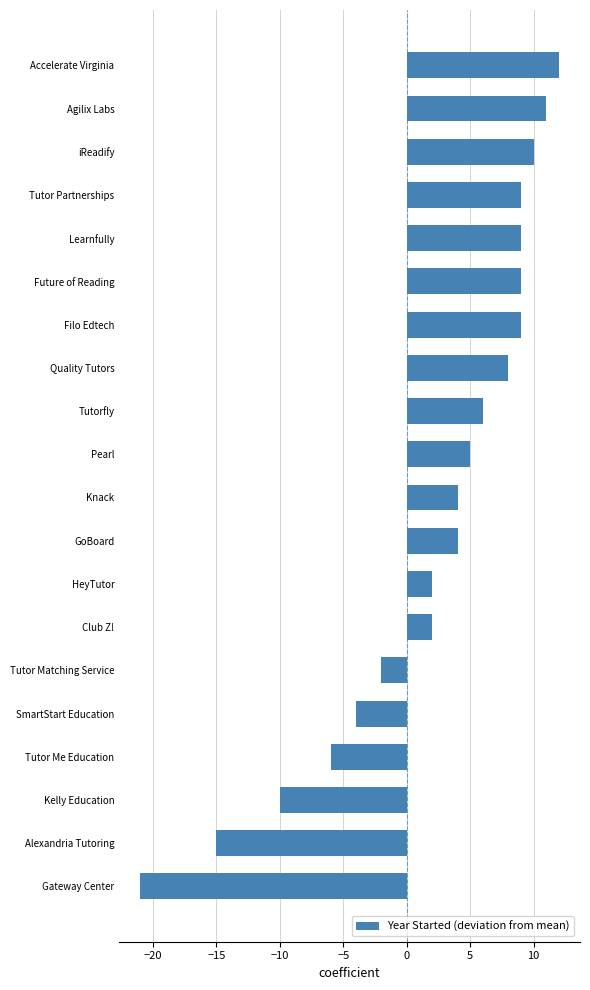

What is the difference between the second highest and second lowest values?

26